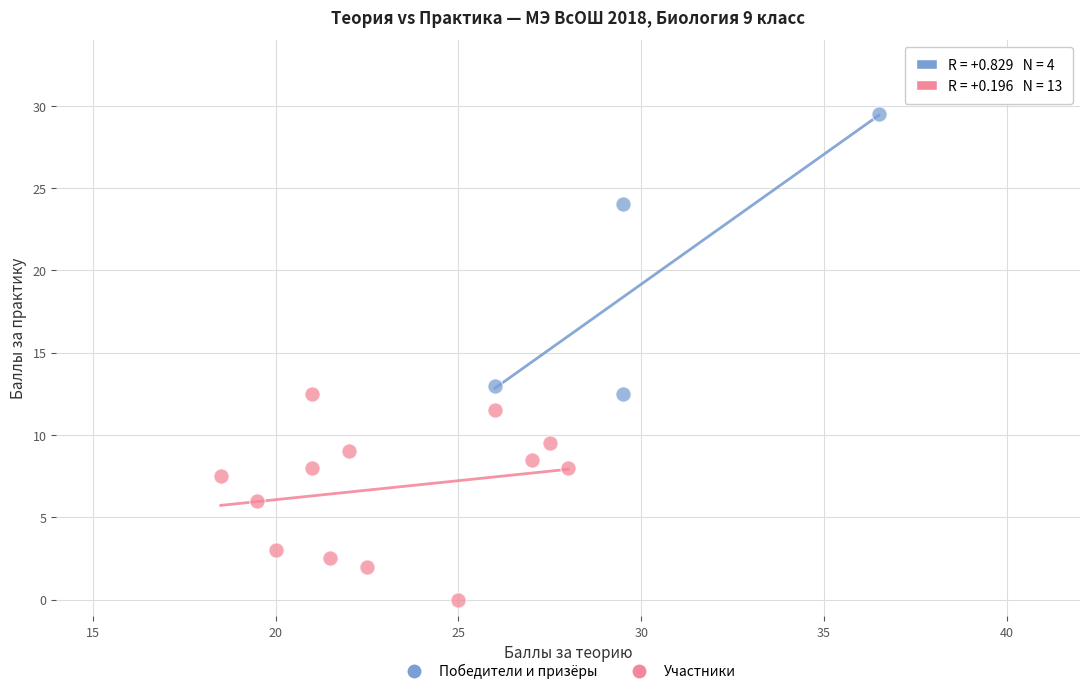

Which series has the largest Y range (max minus min)?

Победители и призёры